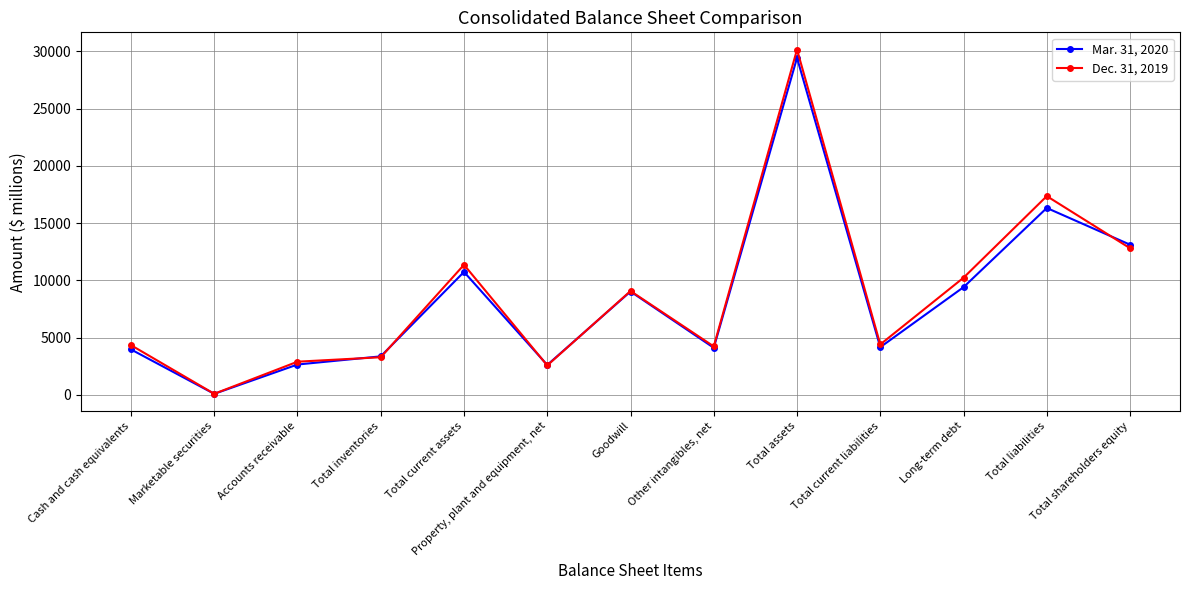

Rank the series by their average value, from lowest to highest.

Mar. 31, 2020, Dec. 31, 2019